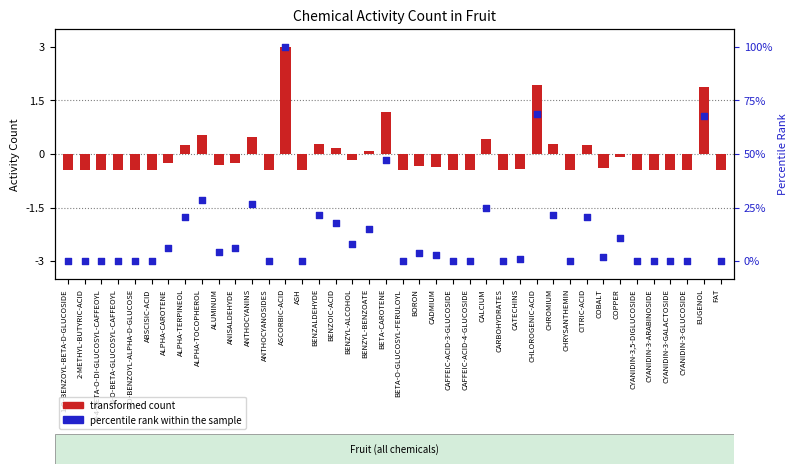

Is the value of transformed count at ASCORBIC-ACID greater than the value of percentile rank within the sample at CARBOHYDRATES?

Yes